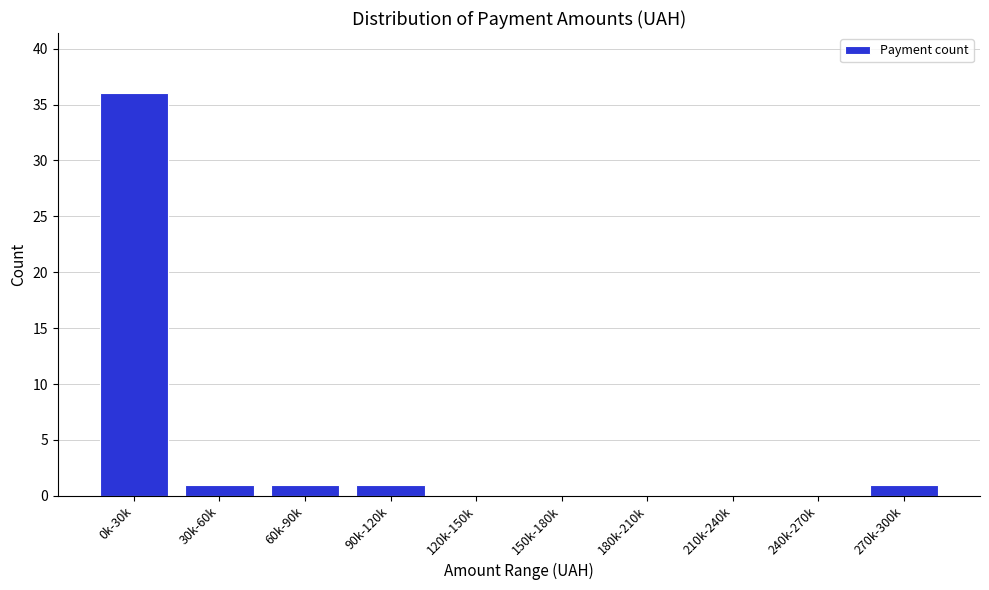

Reading left to right, what are all the values shown in this chart?

0k-30k=36	30k-60k=1	60k-90k=1	90k-120k=1	120k-150k=0	150k-180k=0	180k-210k=0	210k-240k=0	240k-270k=0	270k-300k=1